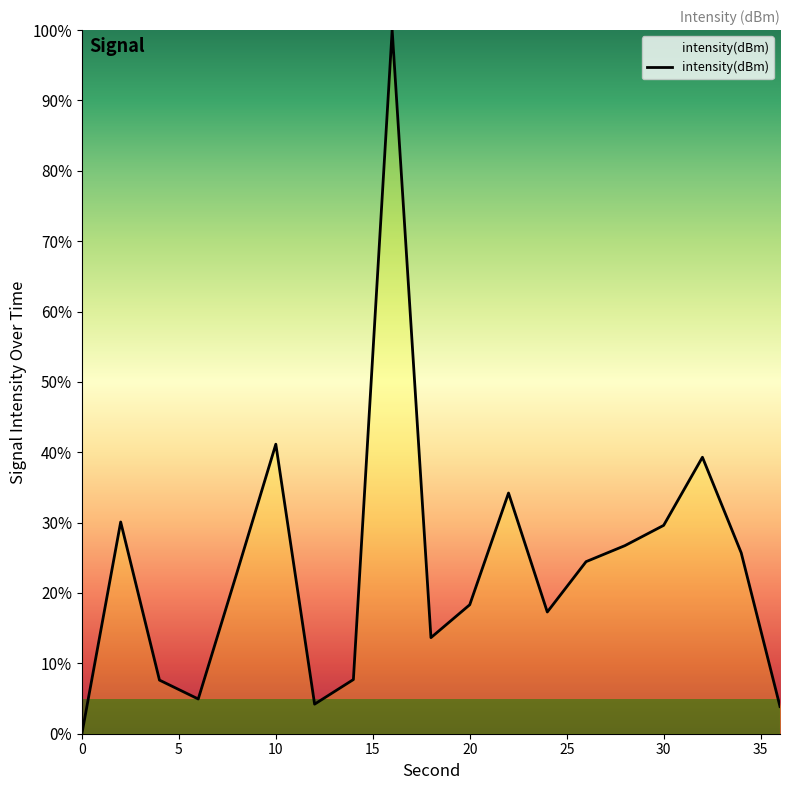

Is it true that the value at 0 is 0.0?

True